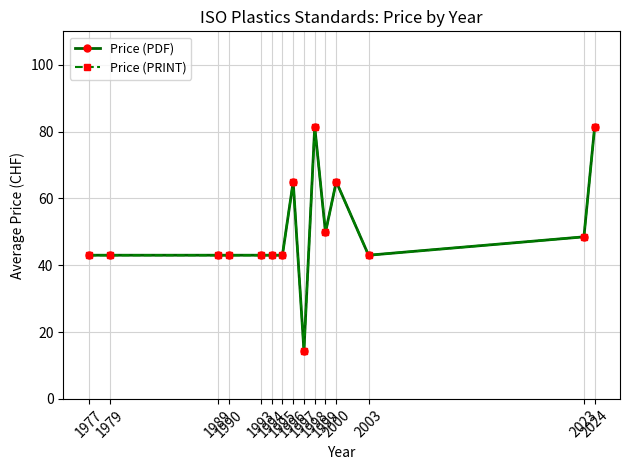

The value of Price (PRINT) at 1979 is 43.0. True or false?

True